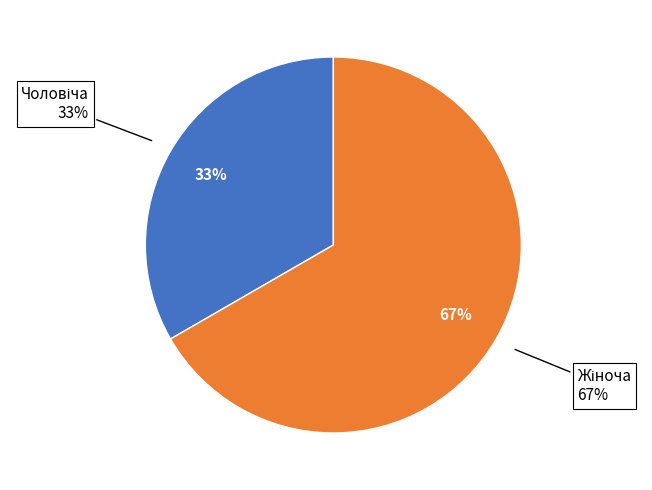

Does any single category account for the majority?

Yes